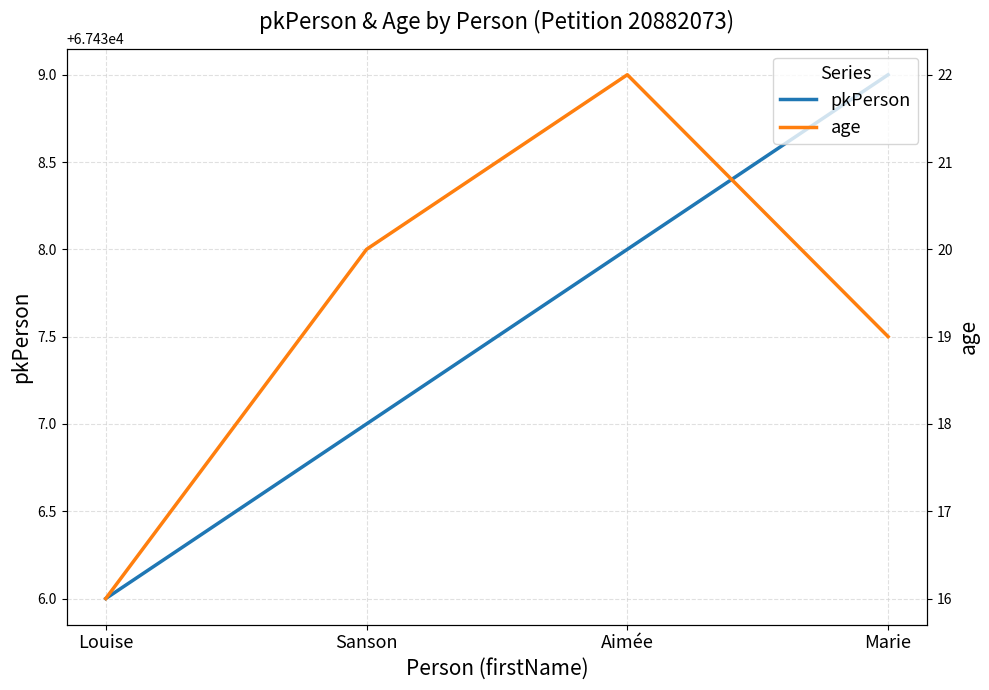

How many data points in pkPerson are above 67438?

1